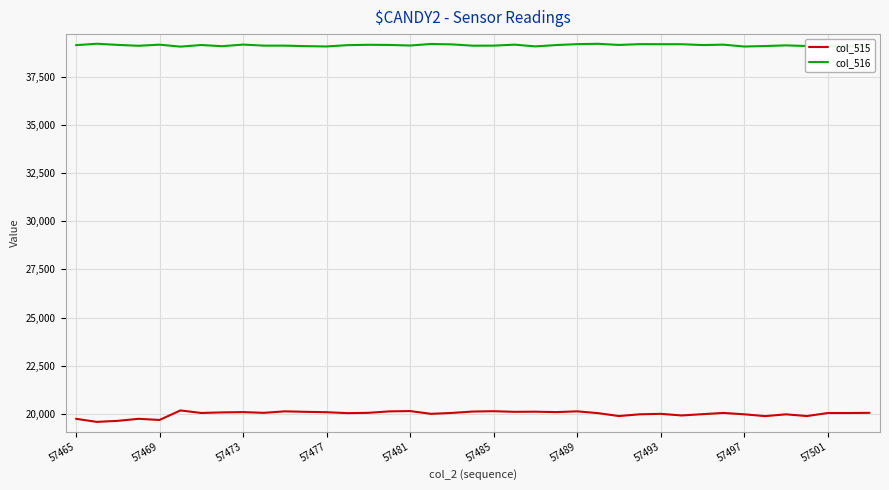

What is the greatest value displayed?

39213